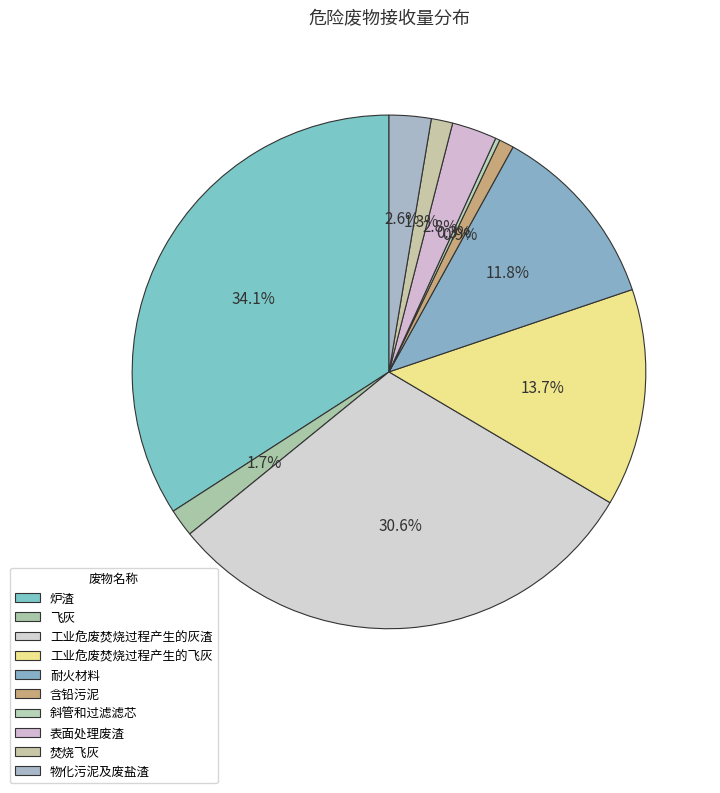

Does 炉渣 account for over 50% of the chart?

No